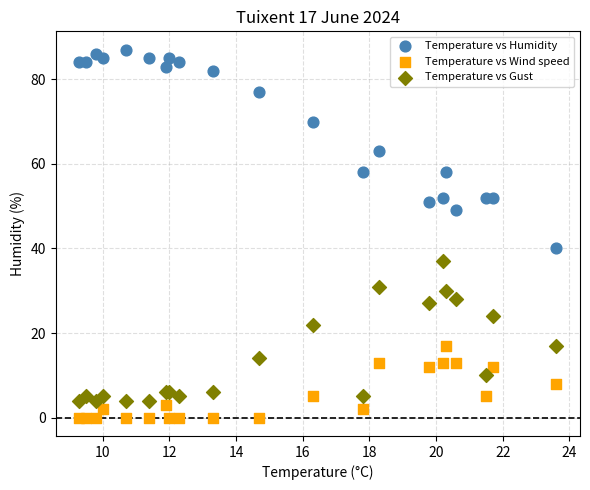

In the Temperature vs Gust series, what Y value is closest to 20?

22